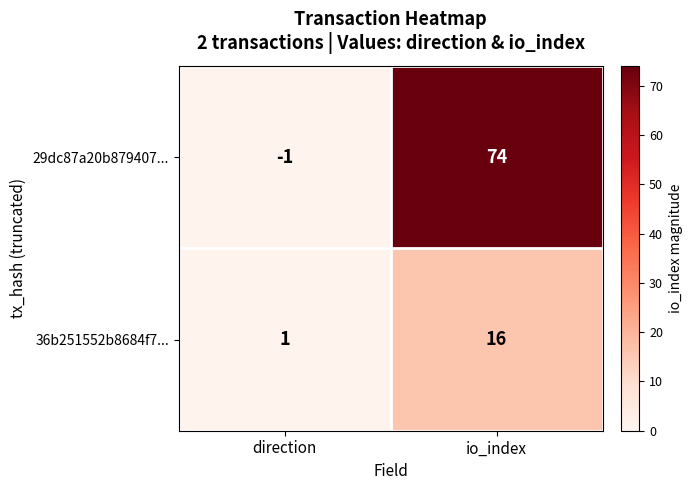

Is it true that 29dc87a20b879407... equals 15 at io_index?

False